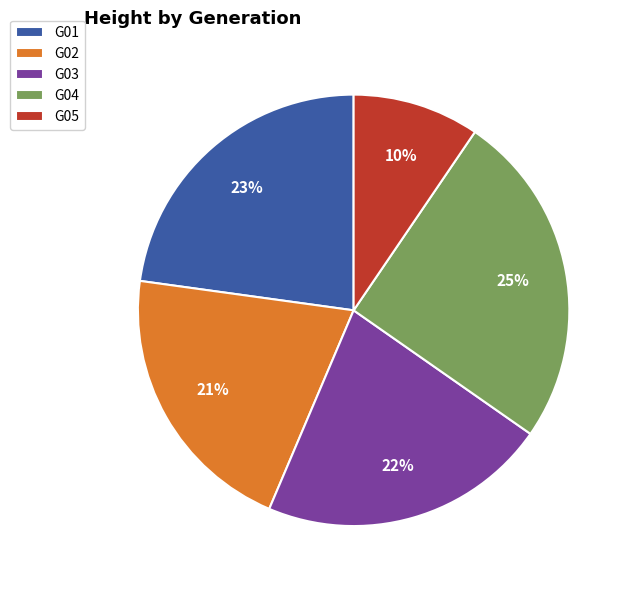

Between G01 and G03, which is larger?

G01